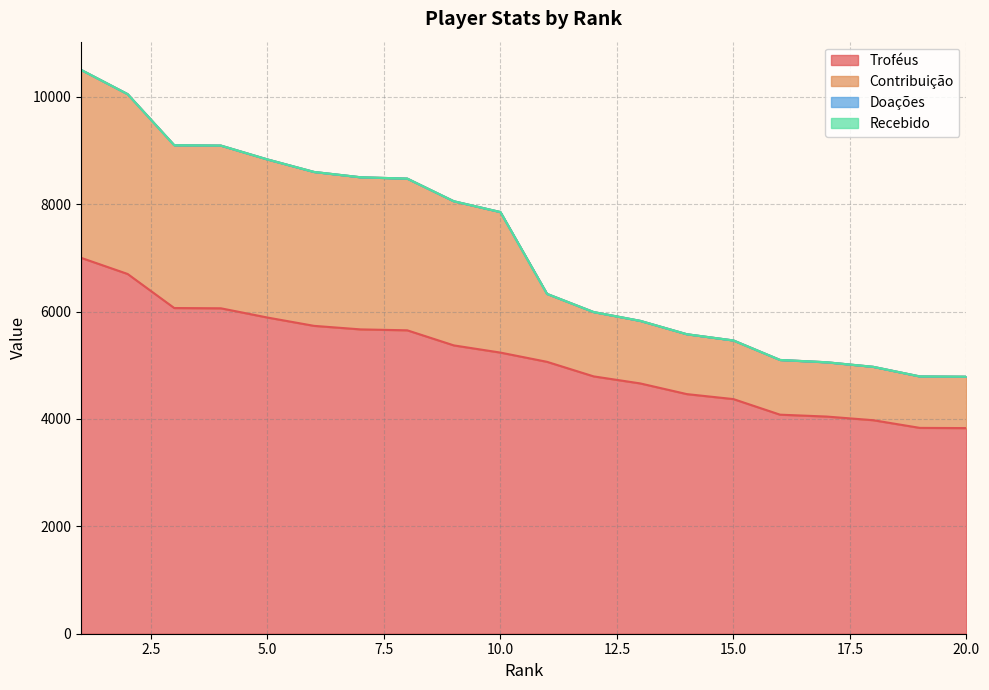

Does the chart have visible grid lines?

Yes